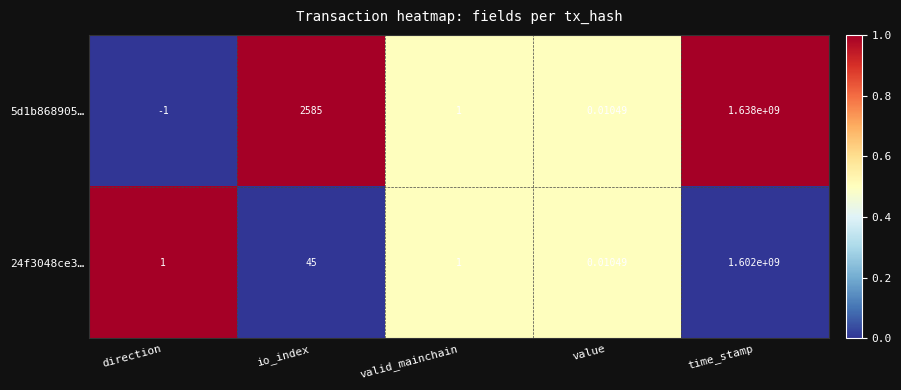

Which series has the largest range (max minus min)?

5d1b868905…